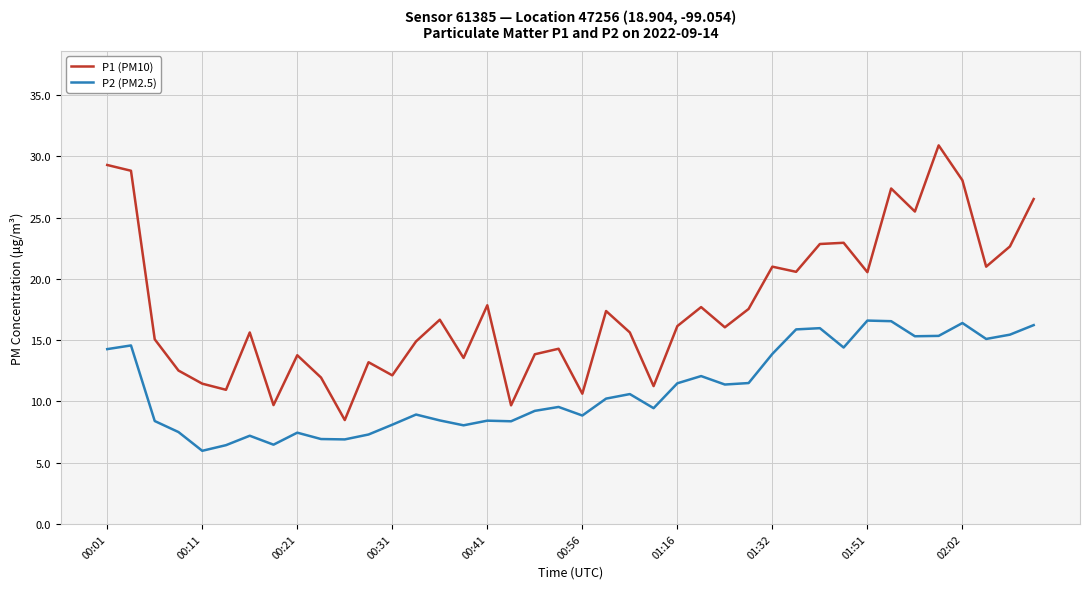

How many lines are shown in the chart?

2